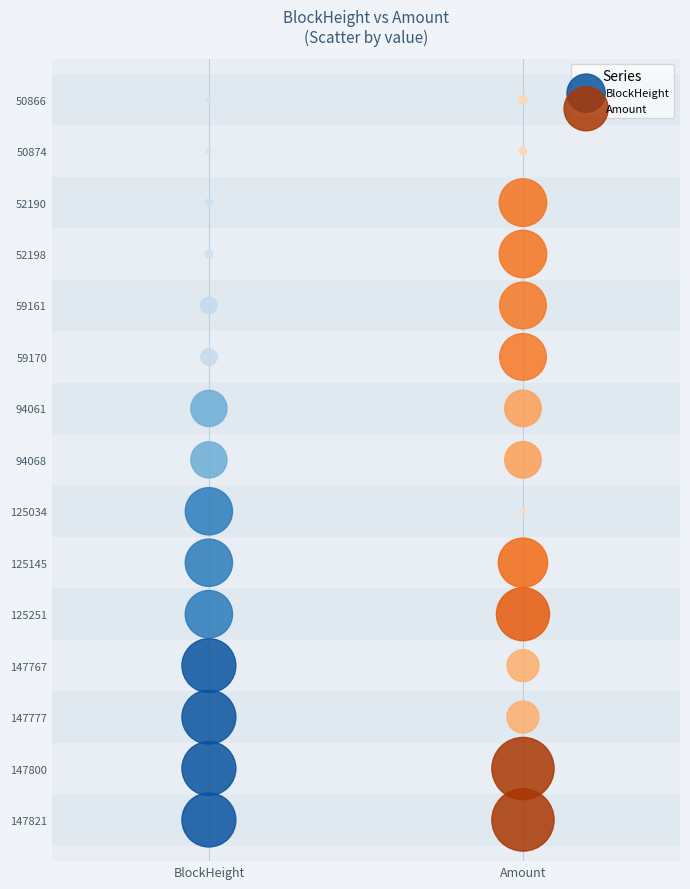

What are all the series names shown in the legend?

BlockHeight, Amount